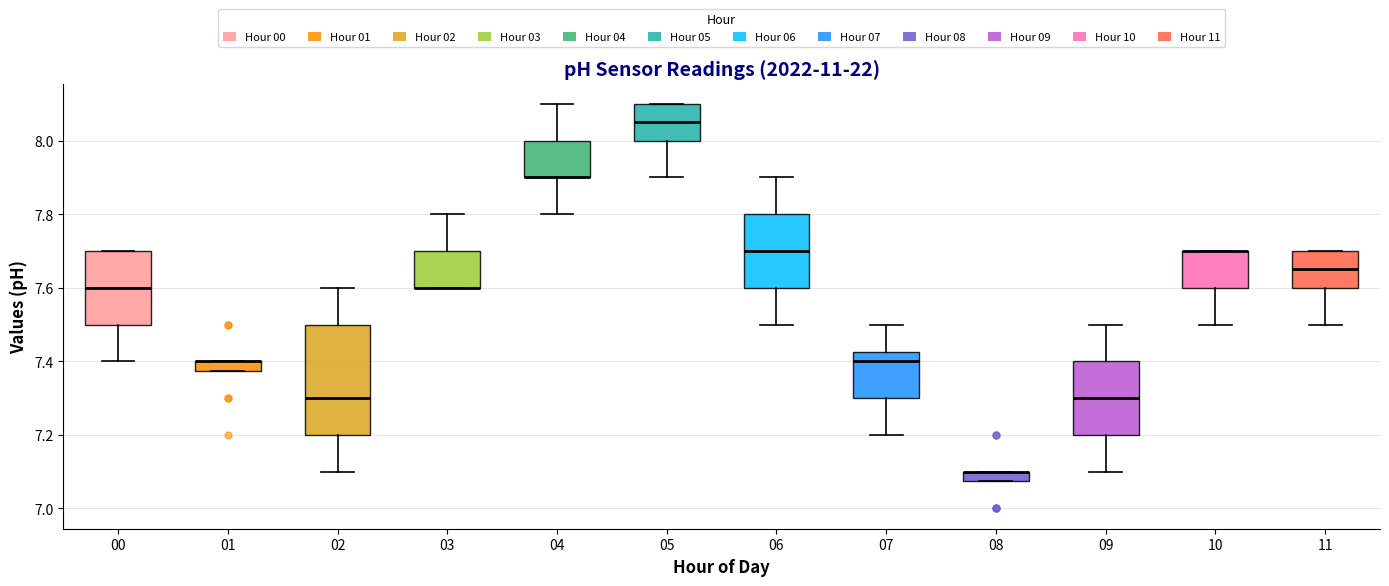

Where does the upper whisker of the box at x = 04 end on the y-axis? The values are not printed on the chart, so give them approximately, as read against the axis.

8.10